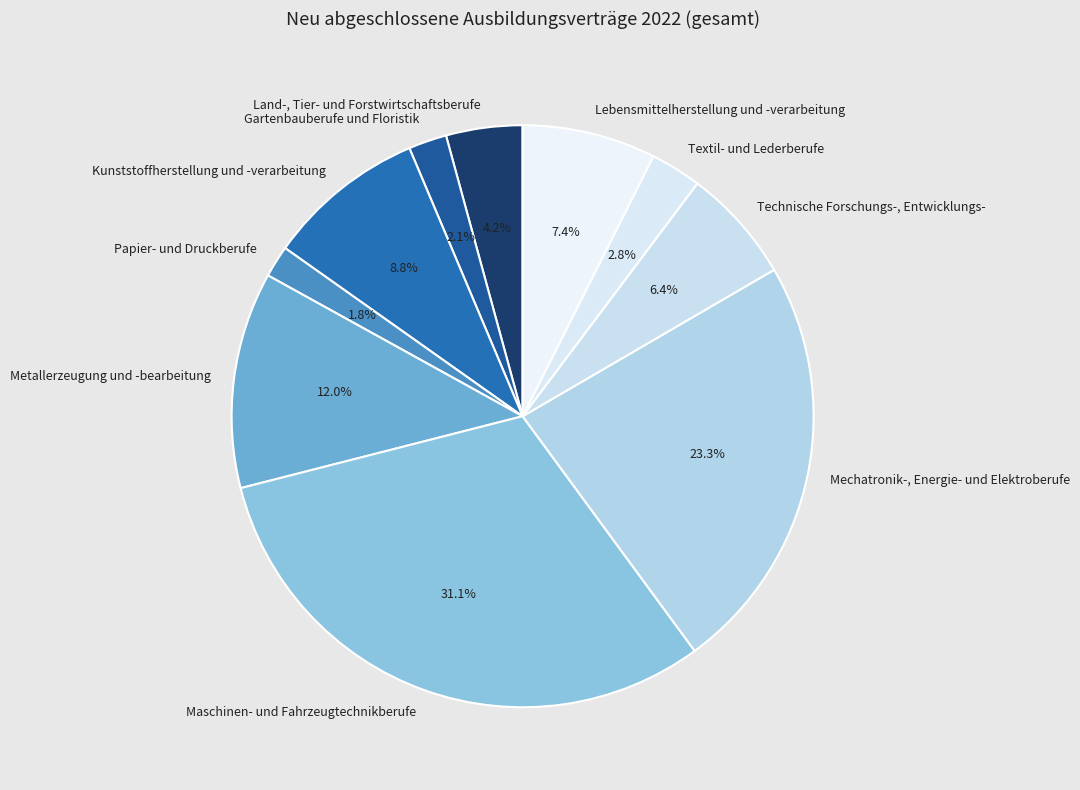

What percentage is NOT represented by Lebensmittelherstellung und -verarbeitung?

92.6%